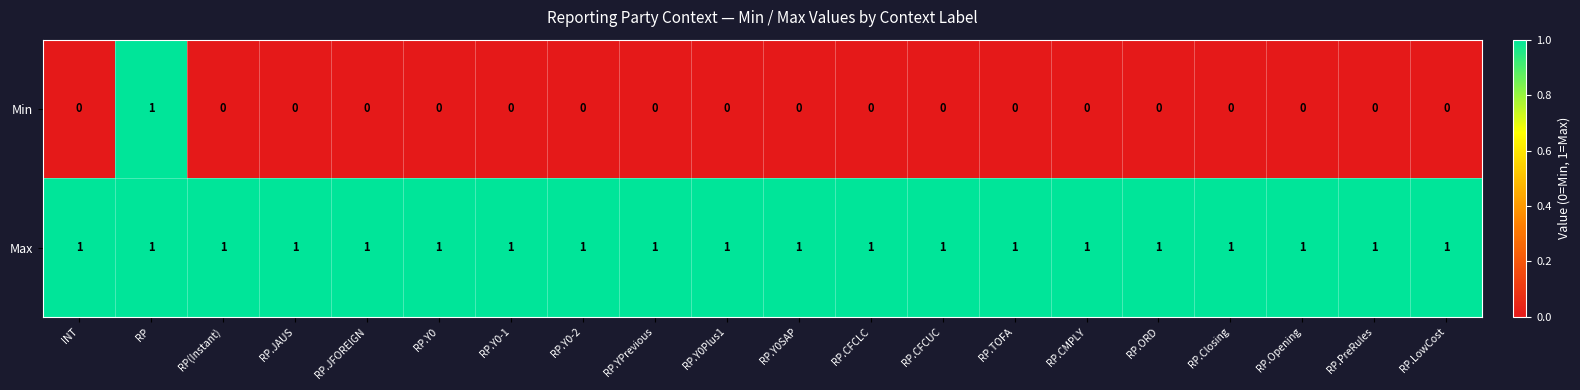

What is the total value across all series at RP.CFCLC?

1